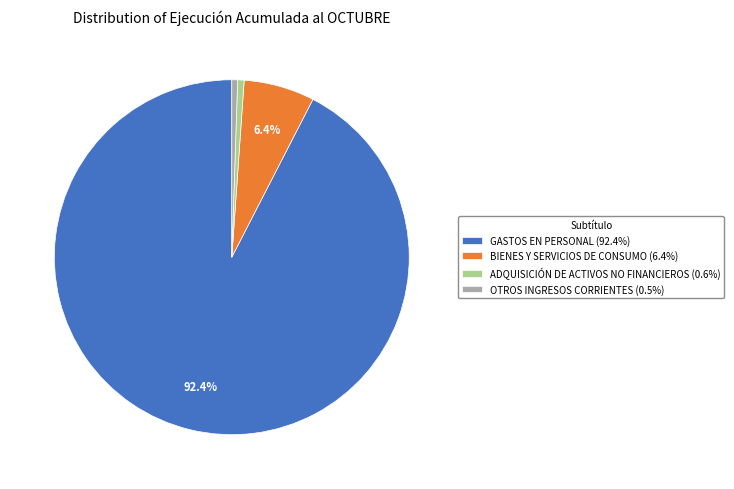

Does any single category account for the majority?

Yes